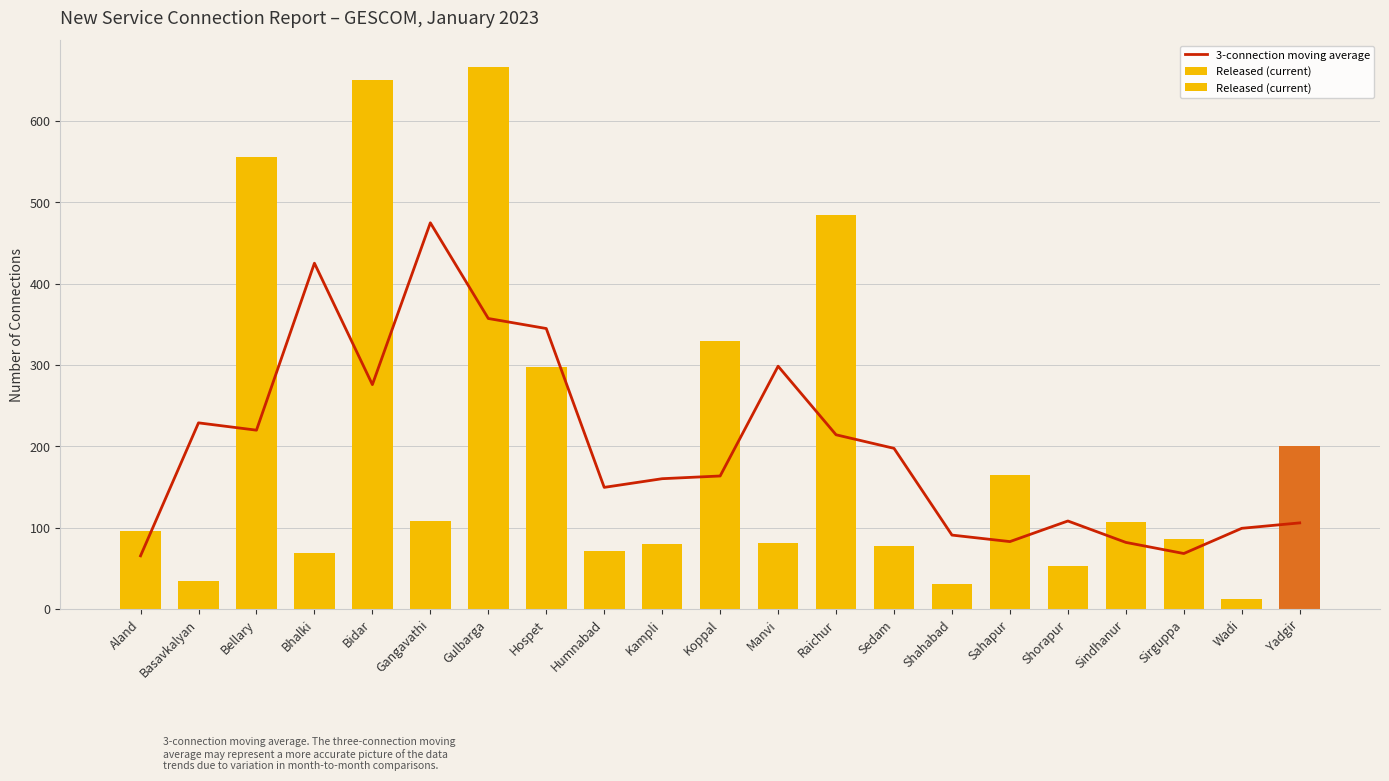

The Released (current) series shows 27.5 at Manvi. True or false?

False